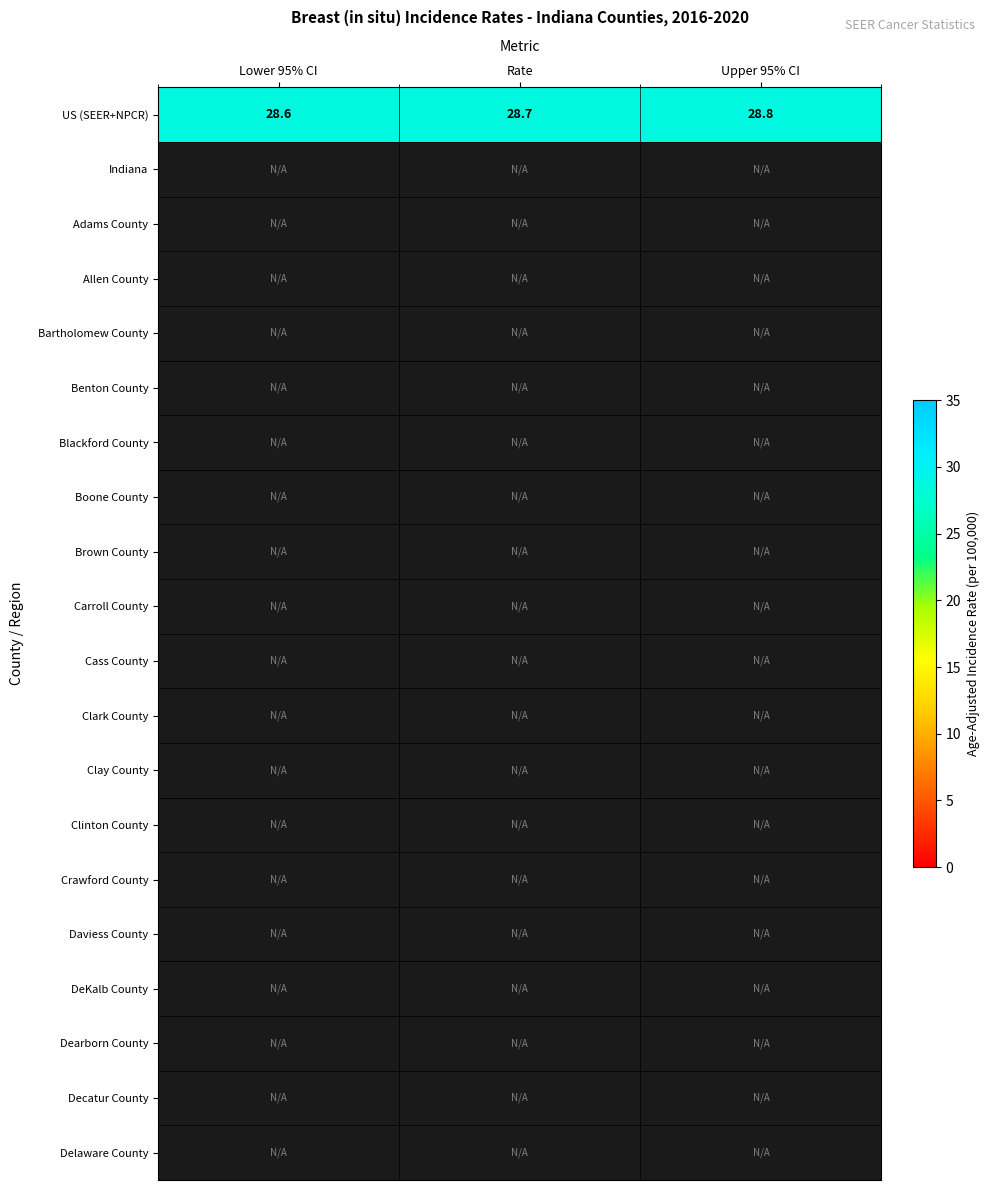

Rank the categories by US (SEER+NPCR) value from lowest to highest.

Lower 95% CI, Rate, Upper 95% CI